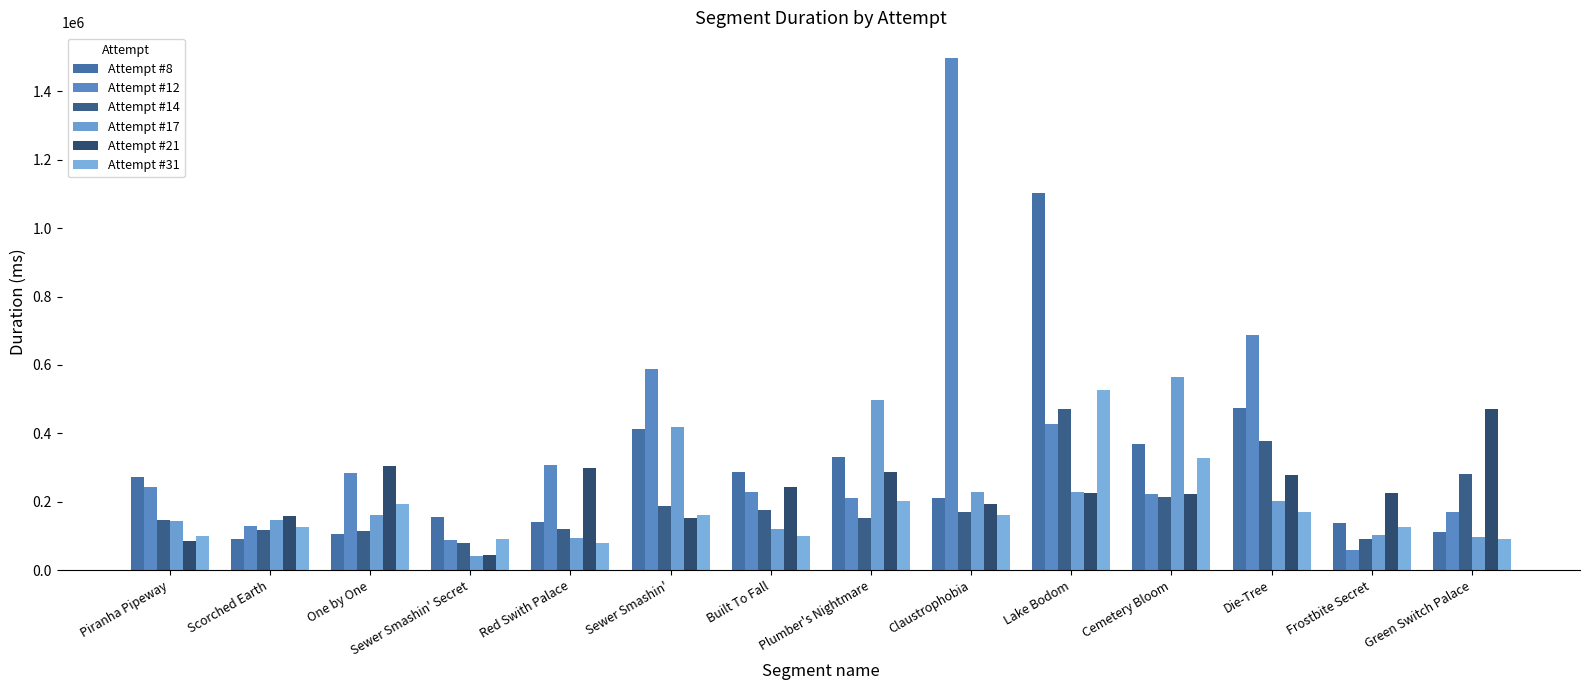

Is it true that Attempt #8 equals 1102009 at Lake Bodom?

True